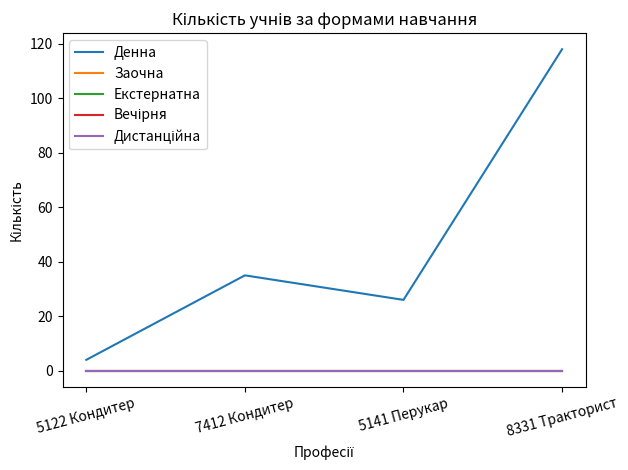

Which has a higher value, 5122 Кондитер or 7412 Кондитер?

7412 Кондитер